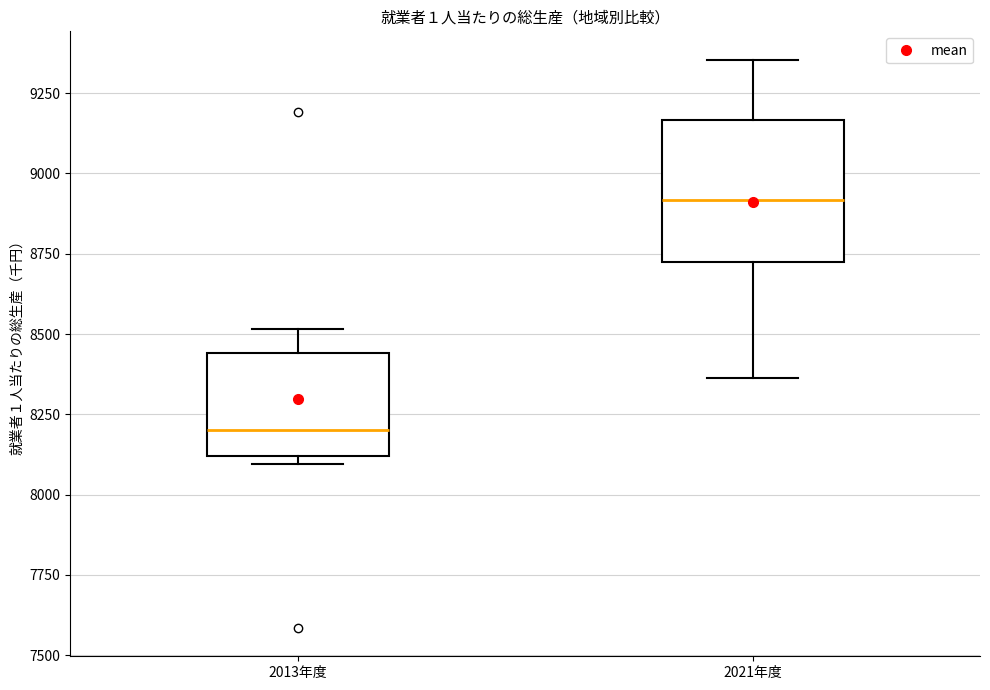

Where does the upper whisker of the box for 2021年度 end on the y-axis? The values are not printed on the chart, so give them approximately, as read against the axis.

9350